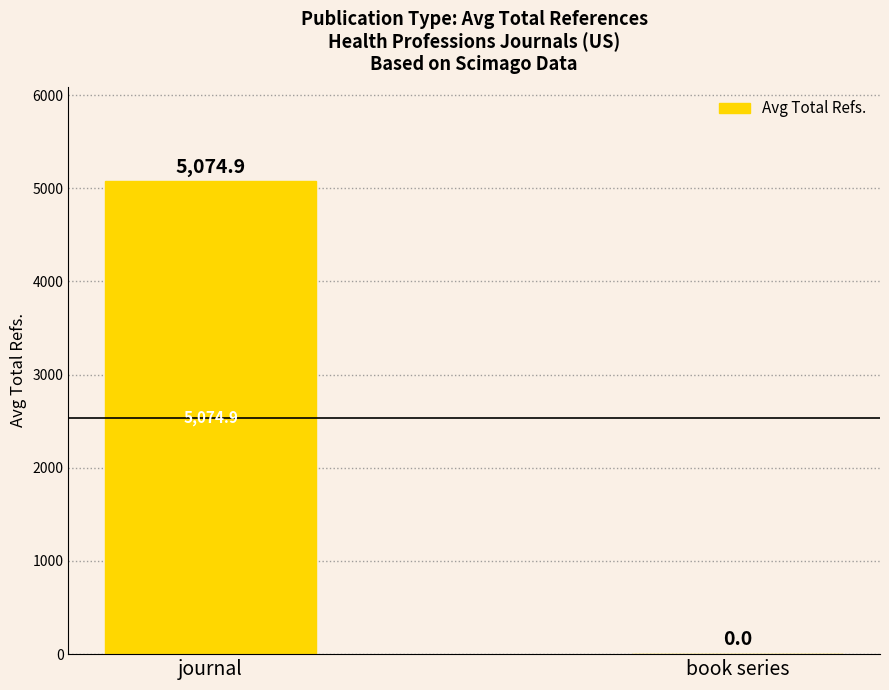

Reading right to left, list all the values displayed in this chart.

0.0	5074.9